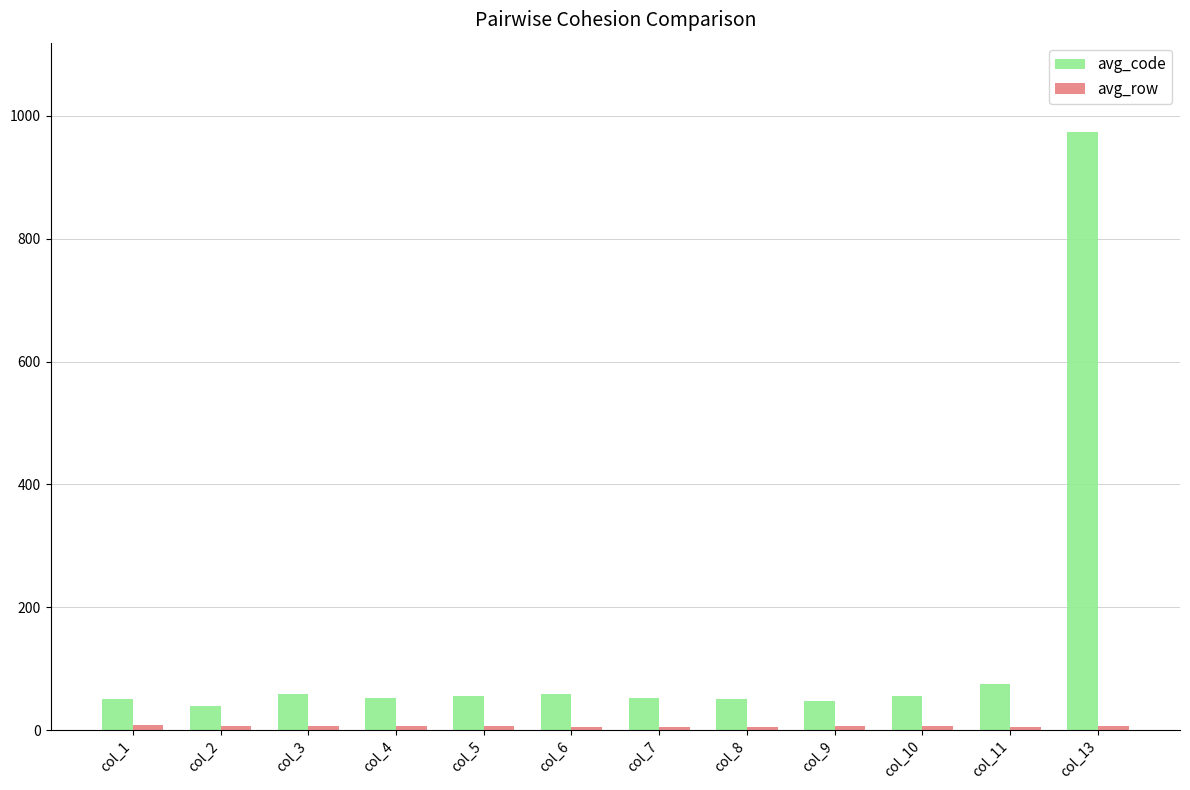

What is the sum of all avg_code values?

1568.8